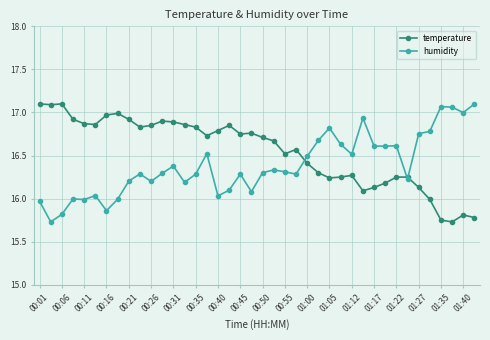

True or false: temperature has more than 2 points higher than both neighbors.

True